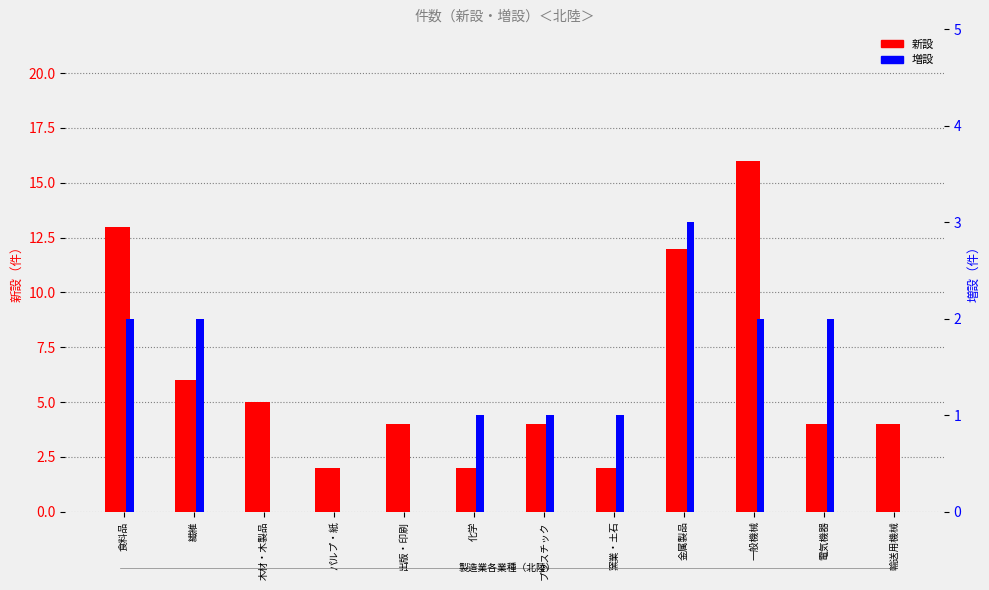

Reading left to right, extract all data points from this chart.

新設: 13	6	5	2	4	2	4	2	12	16	4	4
増設: 2	2	0	0	0	1	1	1	3	2	2	0